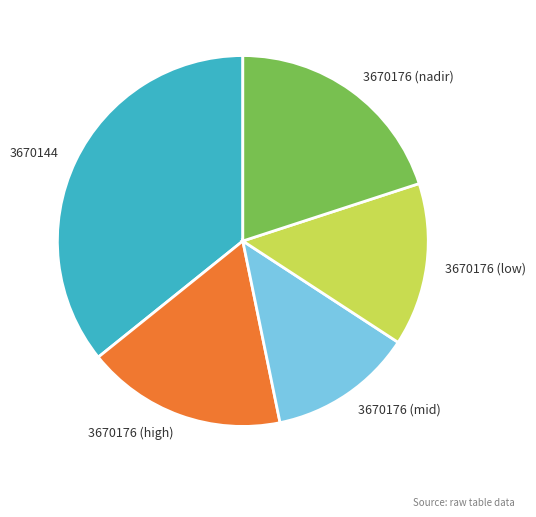

Is there a majority slice in this chart?

No